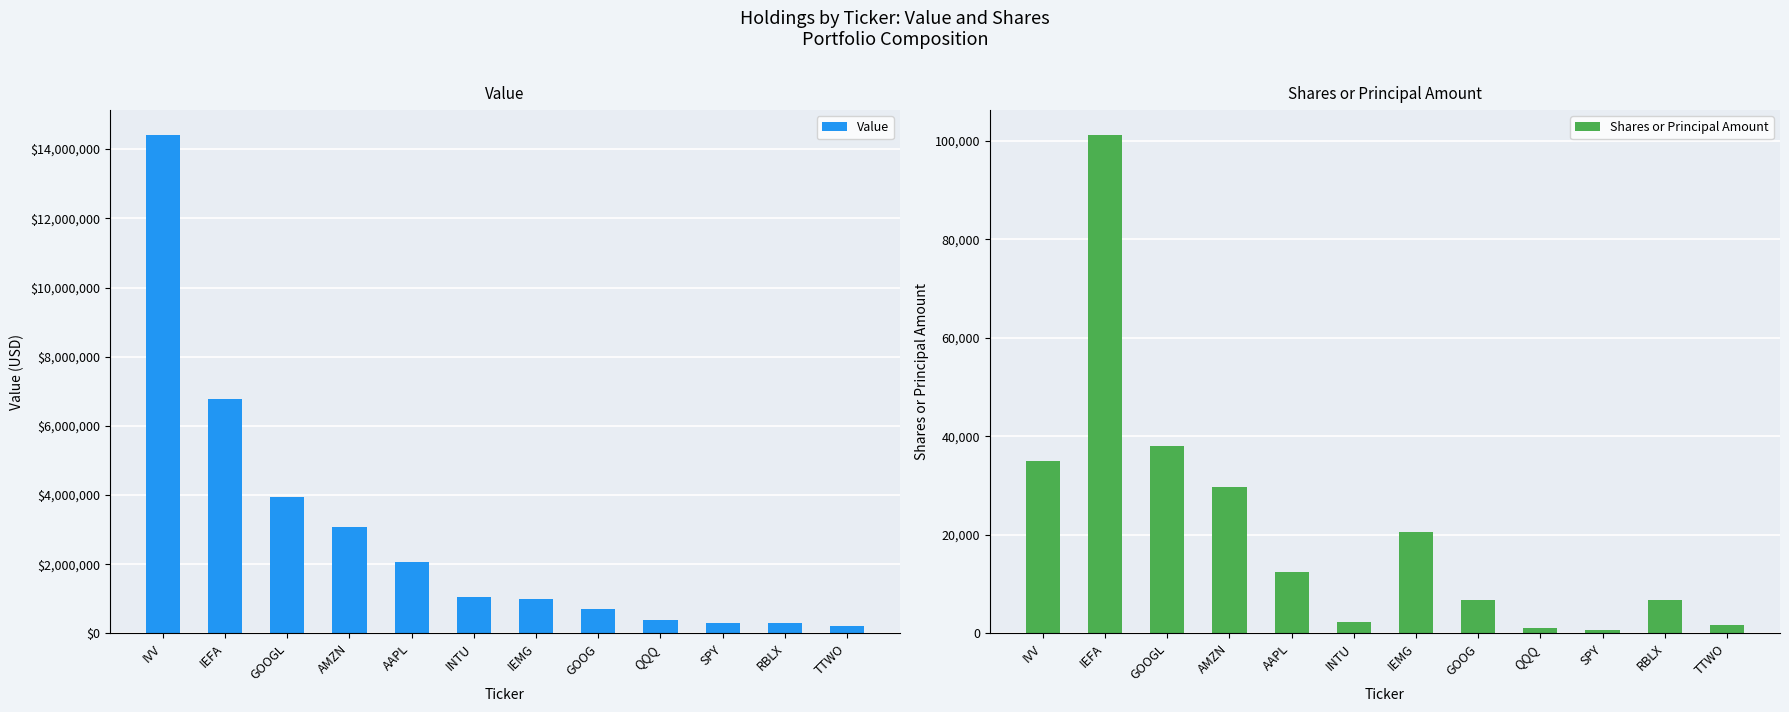

How many bars are there in total?

24